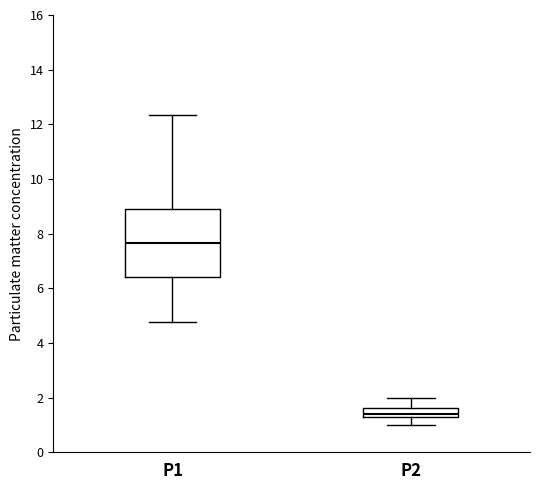

Reading left to right, read every box against the y-axis: the position of its median line, the range the box covers, and the ends of its whiskers. The values are not printed on the chart, so give them approximately, as read against the axis.

P1: median 7.6, box 6.4 to 9.0, whiskers 4.8 to 12.4
P2: median 1.4 (just above the box's lower edge), box 1.4 to 1.6, whiskers 1.0 to 2.0